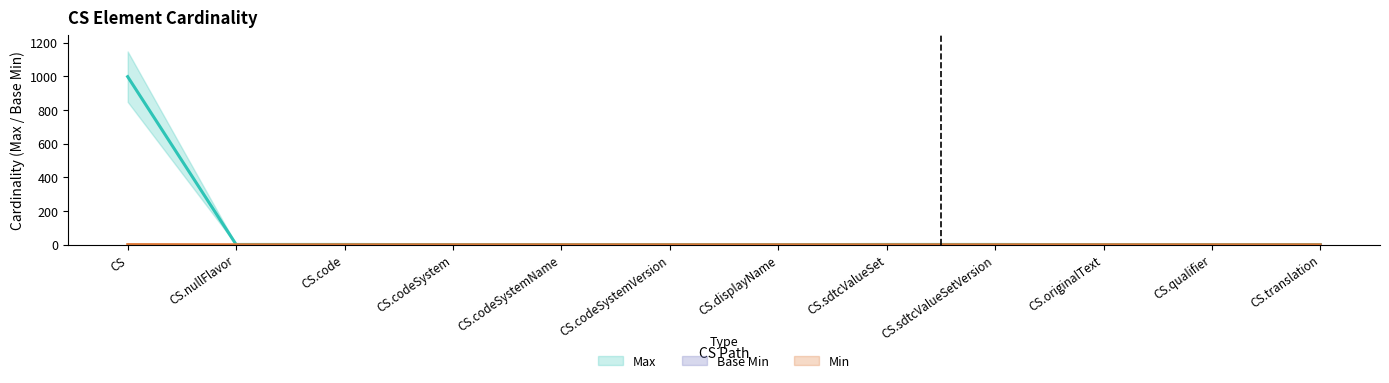

Count the number of values greater than 0.

5